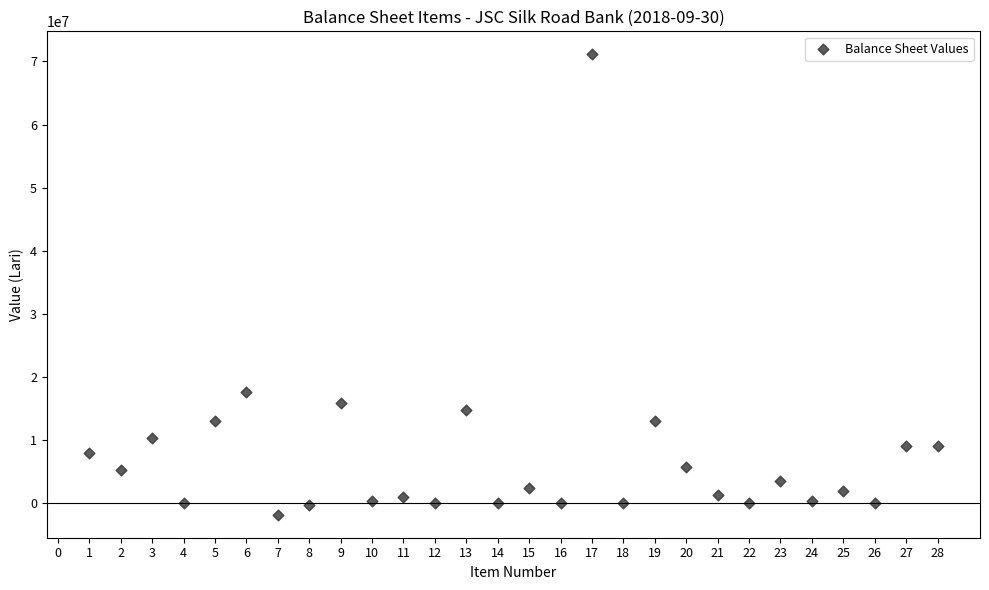

What Y value in the scatter plot is closest to 34659455?

17699457.3